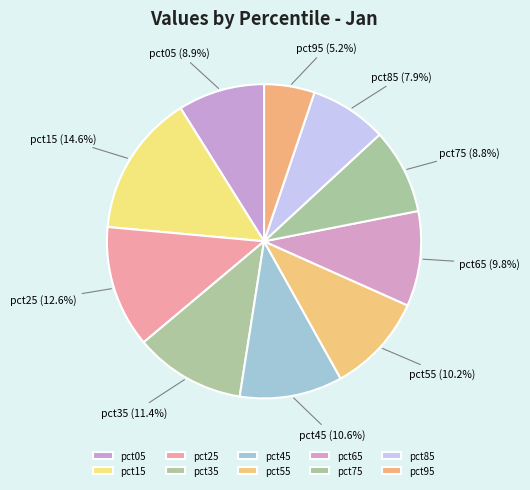

What percentage is the pct15 slice, to the nearest percent?

15%